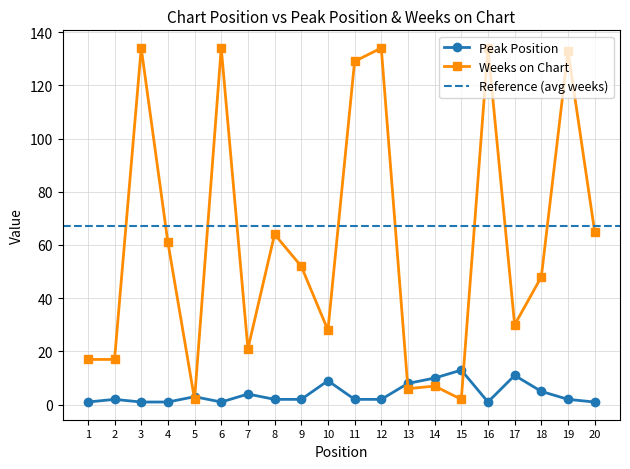

Where is Peak Position nearest to the value 7?

13